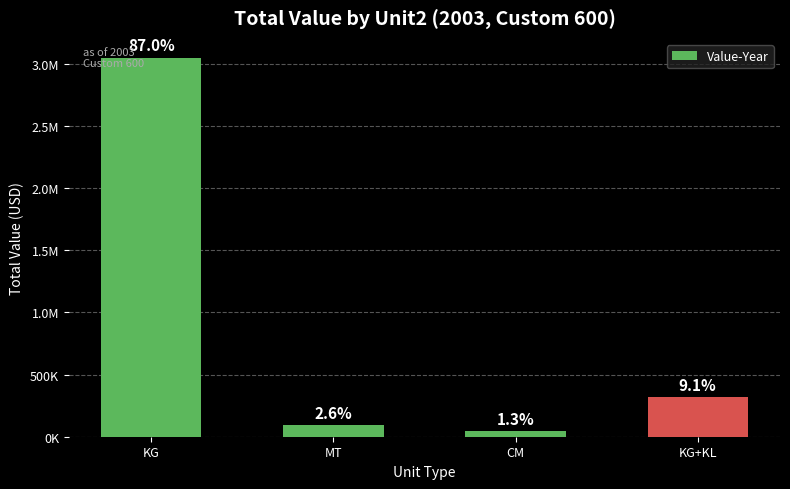

Reading left to right, what are all the values shown in this chart?

3048718	91417	45889	319609